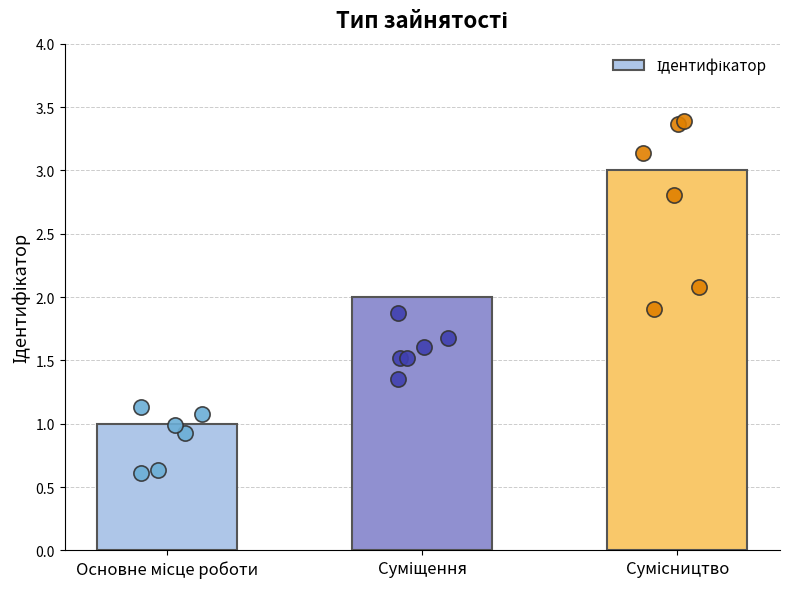

Which has a higher value, Суміщення or Сумісництво?

Сумісництво